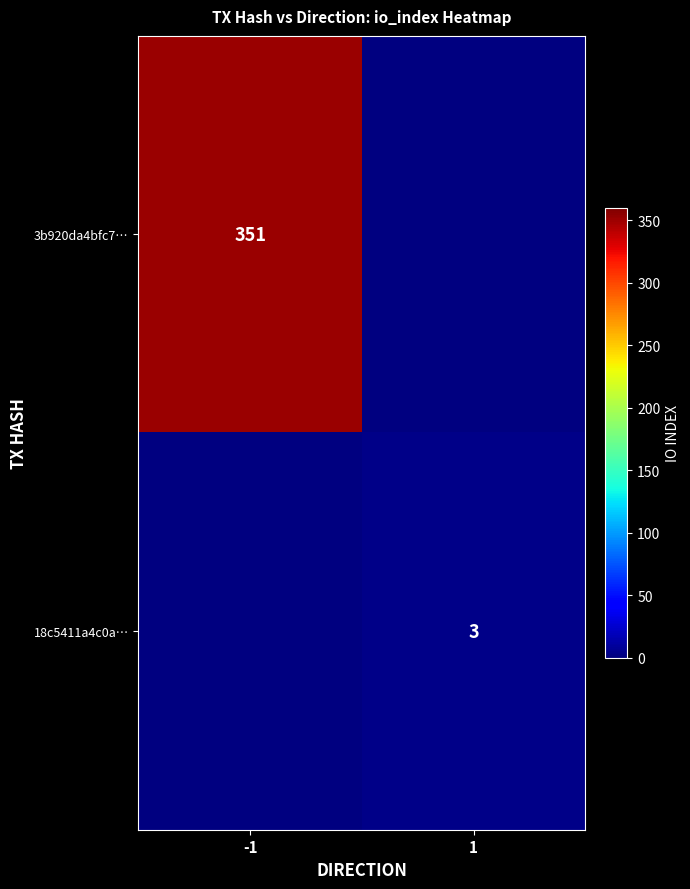

Is it true that 18c5411a4c0a… equals 3 at 1?

True